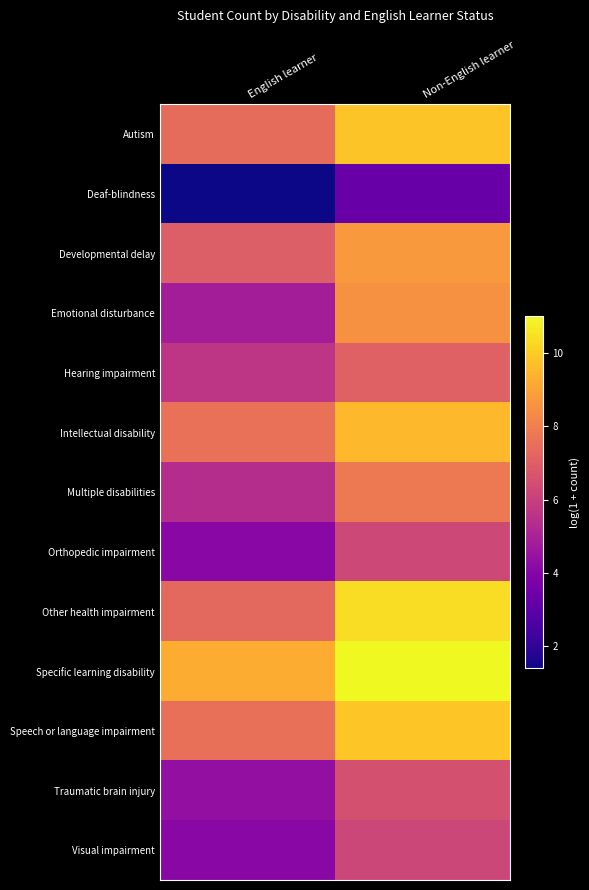

Which series has the largest total across all categories?

Specific learning disability